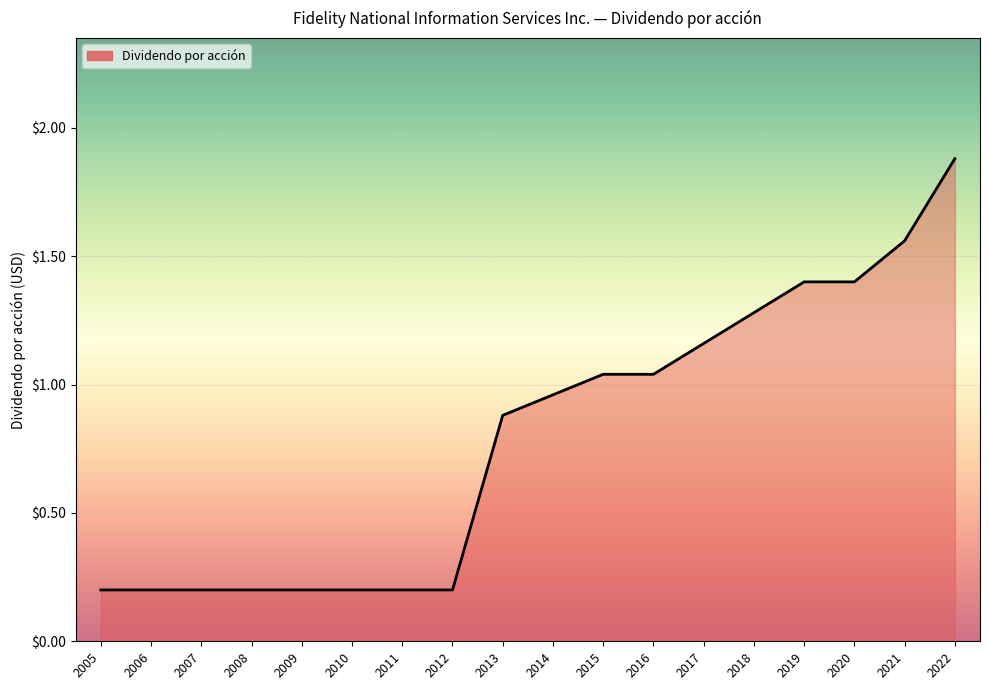

What is the difference between the maximum and minimum values?

1.7